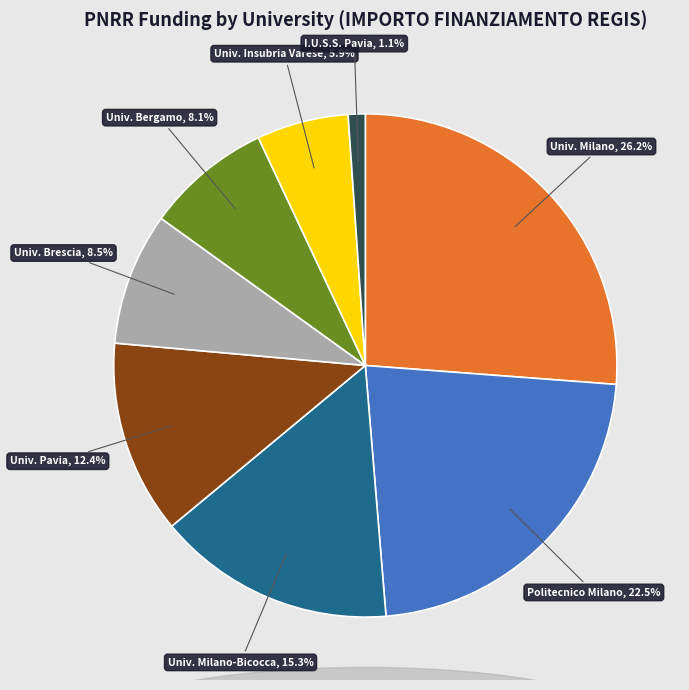

Is there a majority slice in this chart?

No